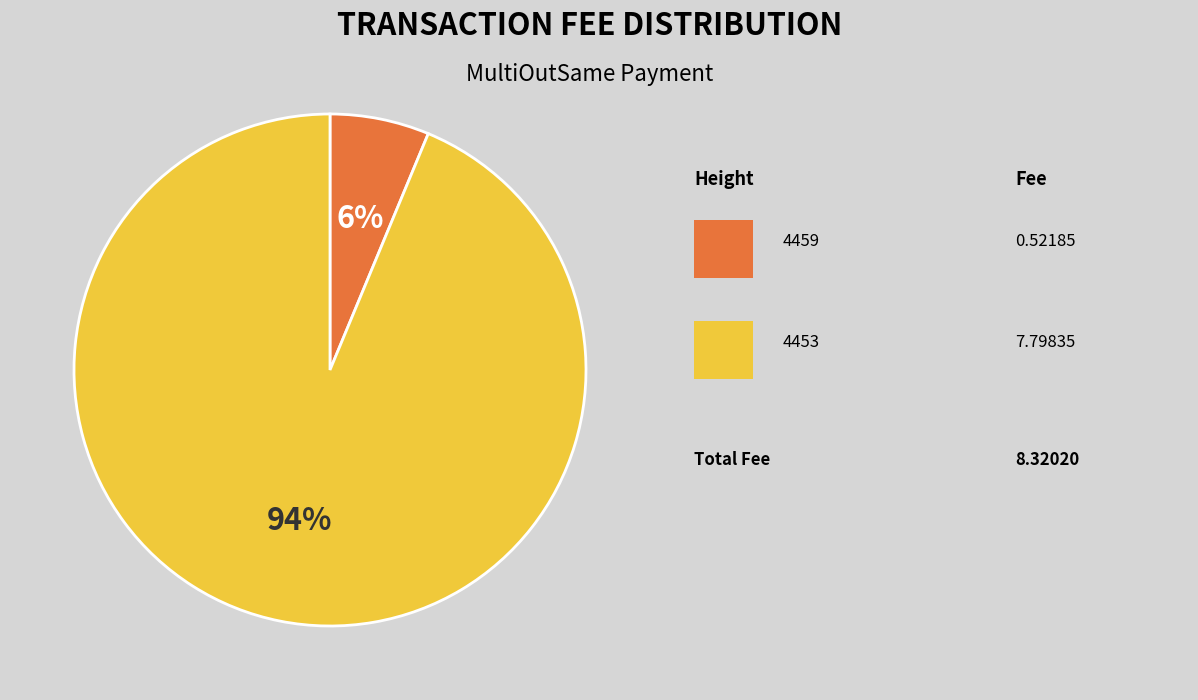

To the nearest percent, what is the average slice percentage?

50%